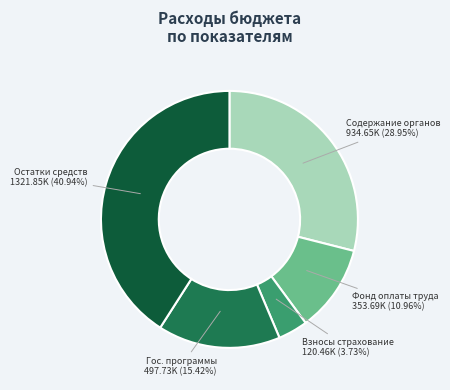

Between Фонд оплаты труда and Содержание органов, which is larger?

Содержание органов